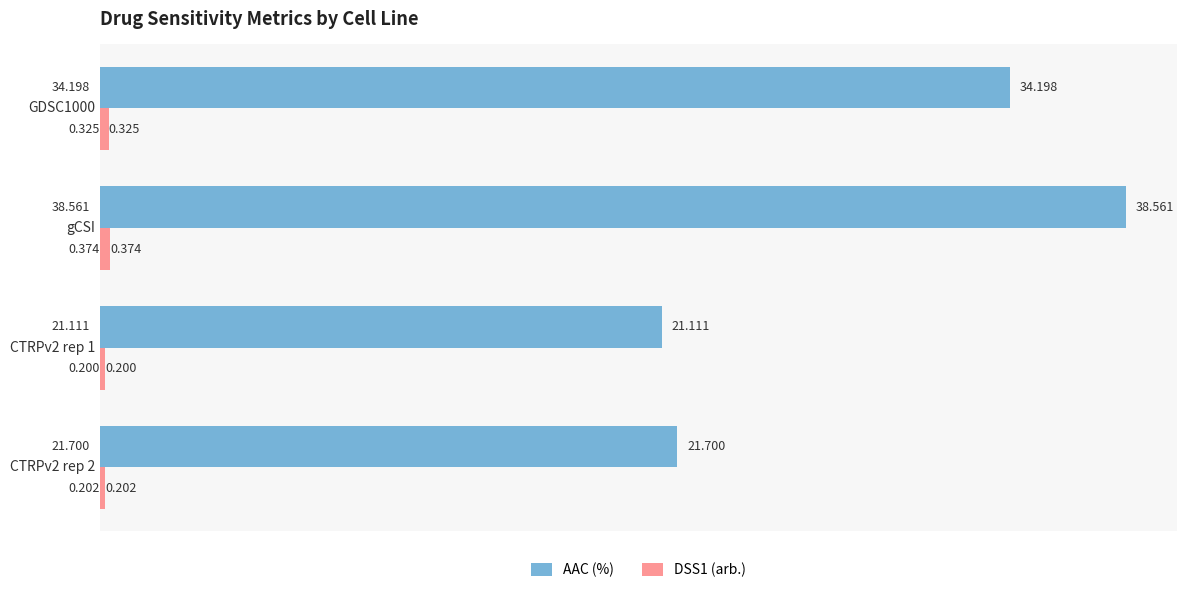

At which label does AAC (%) reach its peak?

gCSI